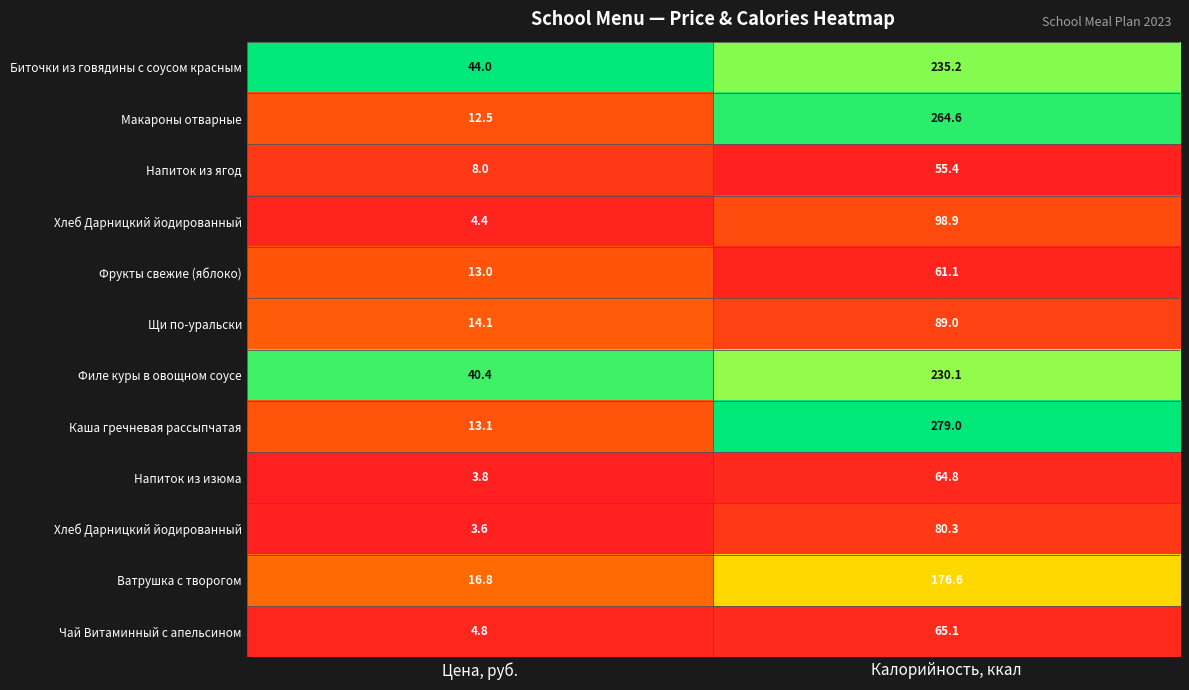

Count the number of data series in this chart.

12